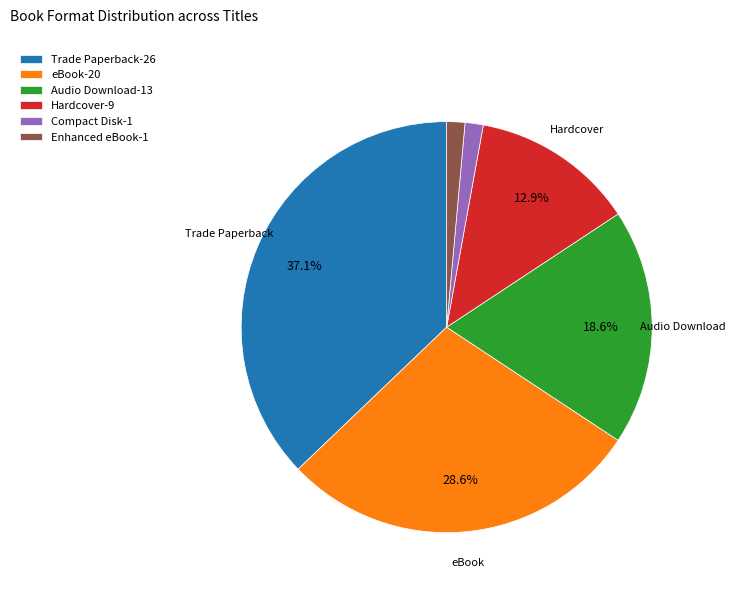

How many segments does this pie chart have?

6